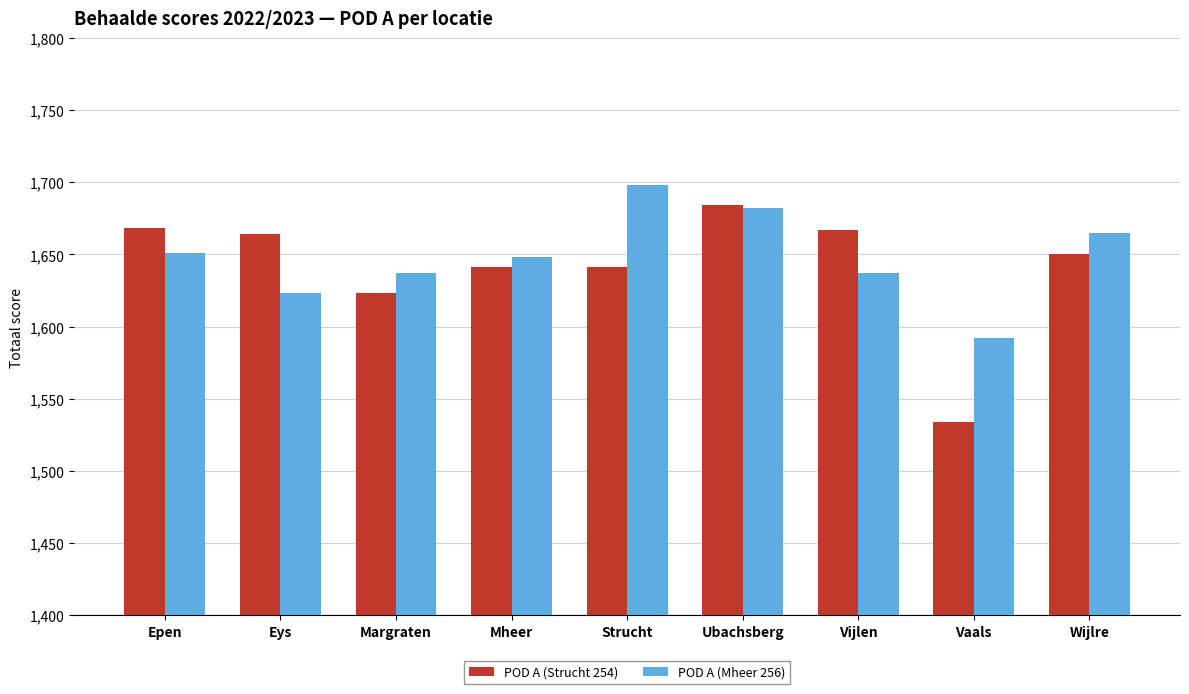

At which category is the sum across all series the highest?

Ubachsberg